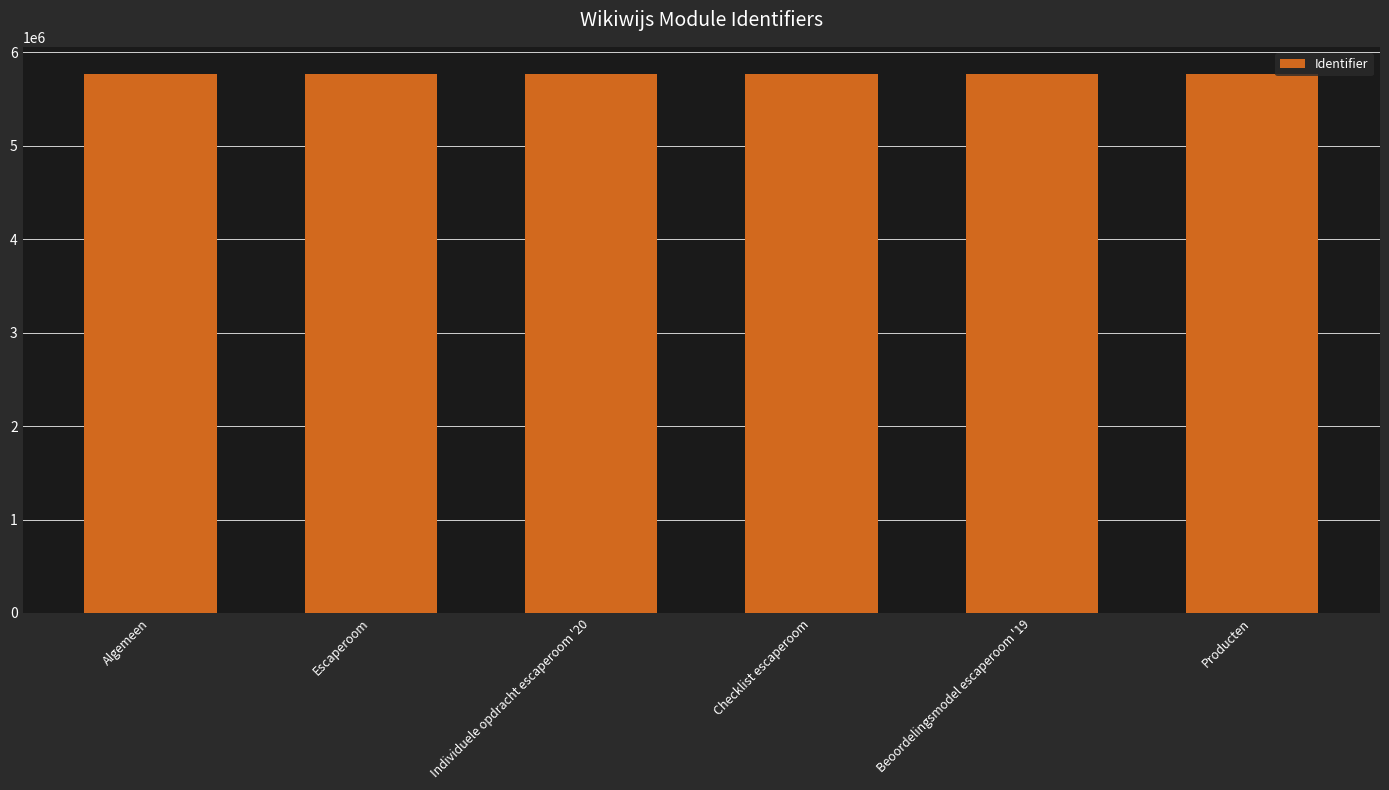

How many distinct data groups are displayed?

1